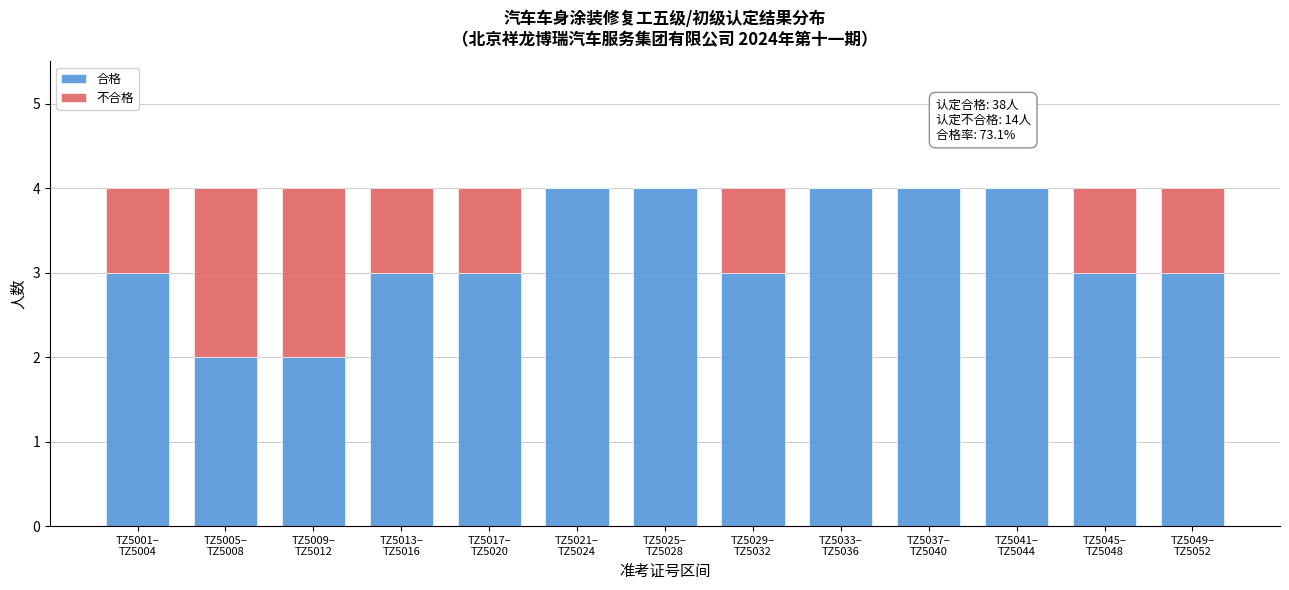

What is the sum of all 合格 values?

42